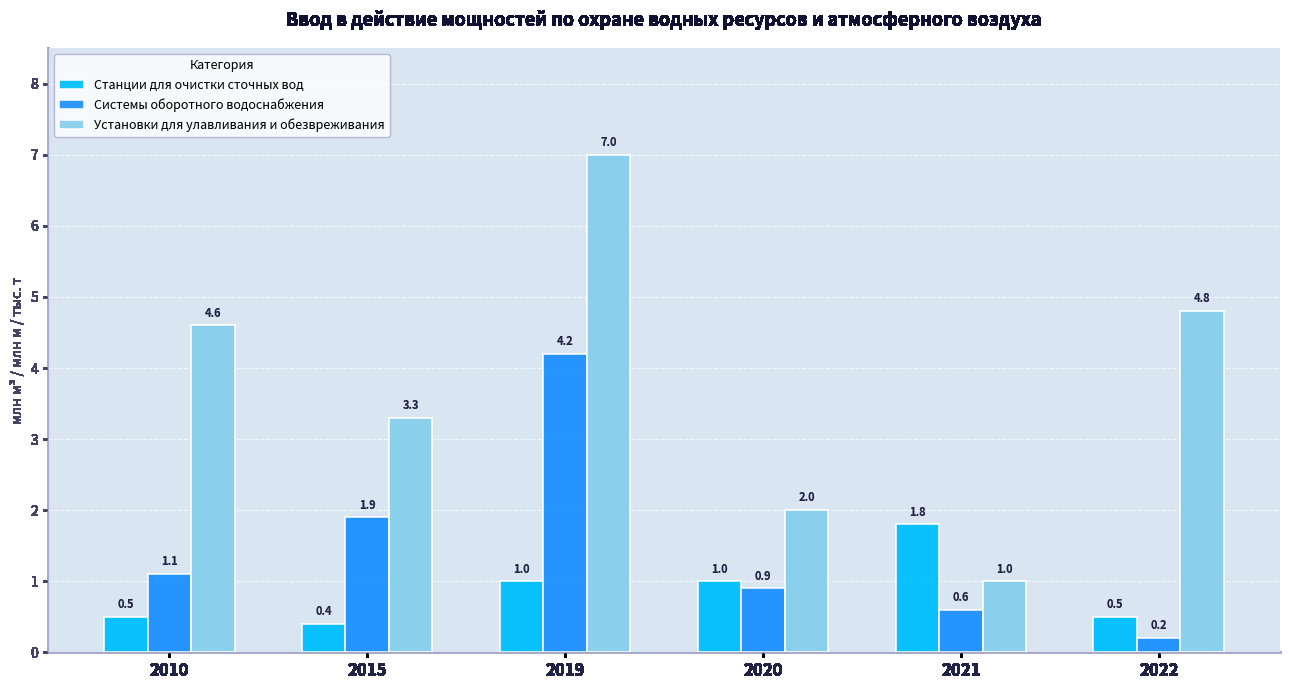

At which category does the chart reach its minimum across all series?

2022